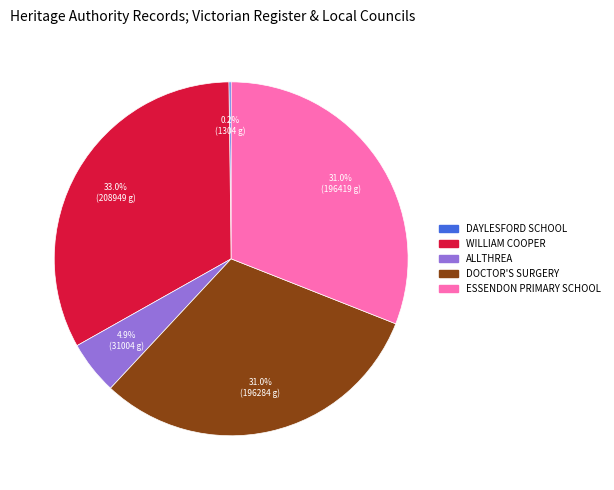

Does any single category account for the majority?

No